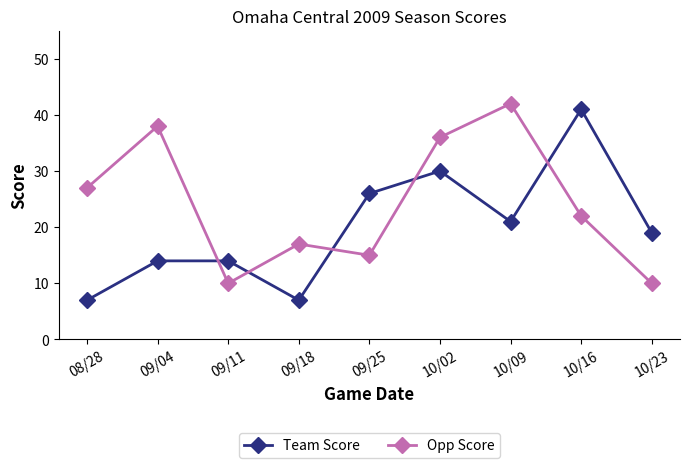

What is the difference between the maximum and minimum values in the Team Score series?

34